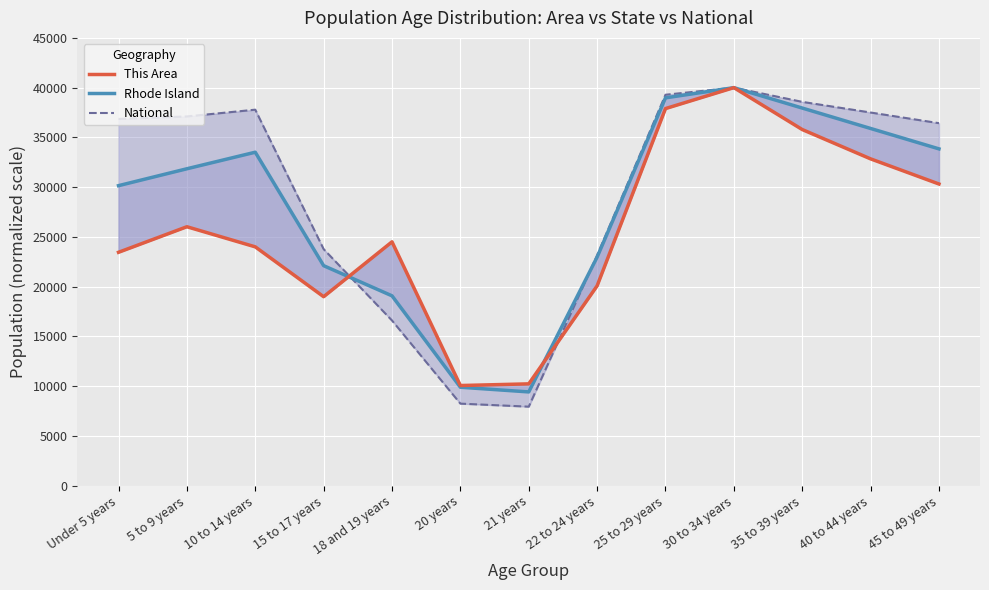

What is the minimum value for Rhode Island?

9421.5